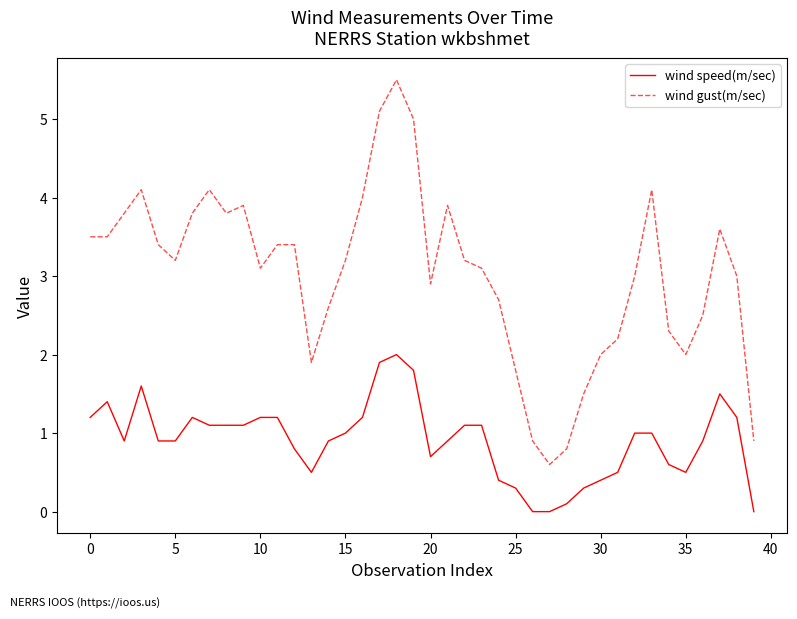

Which series has the largest range (max minus min)?

wind gust(m/sec)